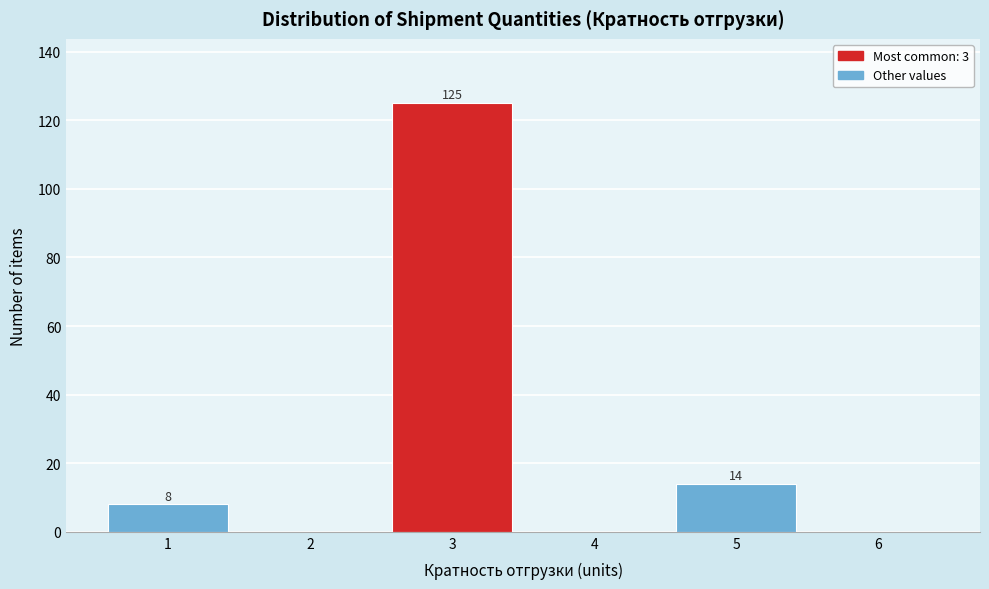

Over which range of the x-axis is the bar tallest?

2.5 to 3.5